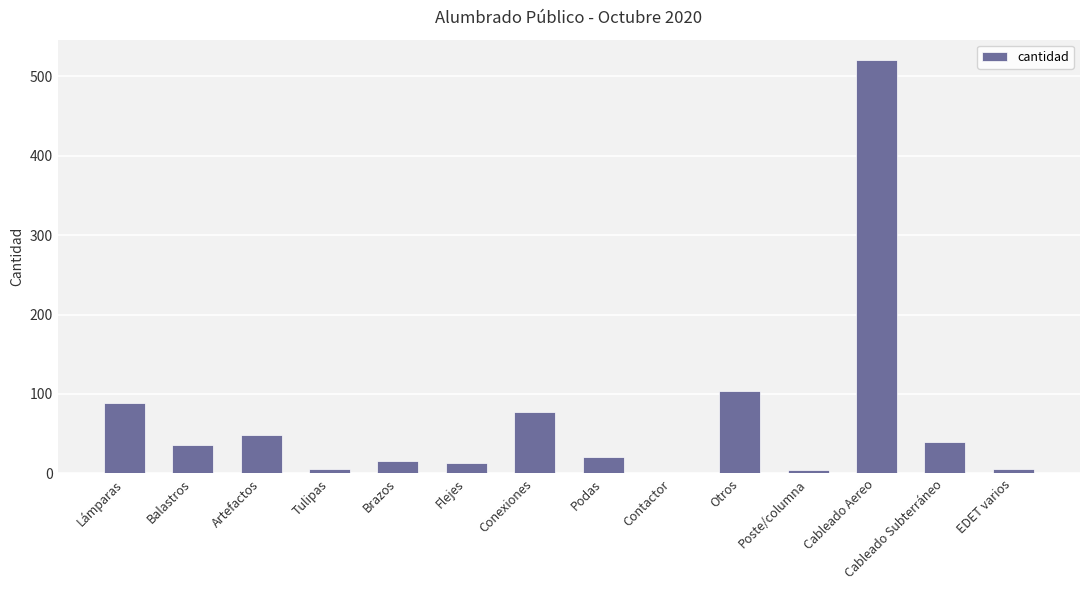

The chart shows a value of 77 at Conexiones. True or false?

True